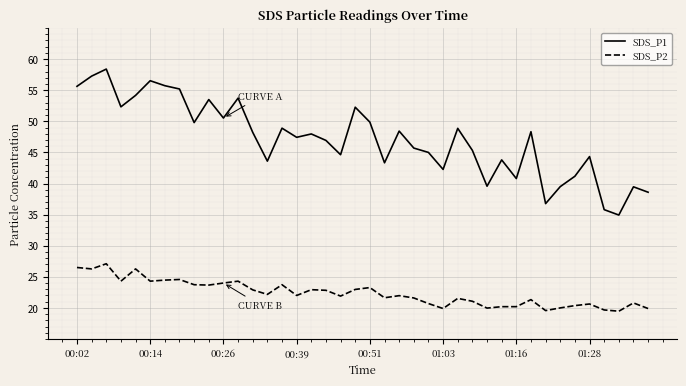

List the series in order of their overall mean, lowest first.

SDS_P2, SDS_P1